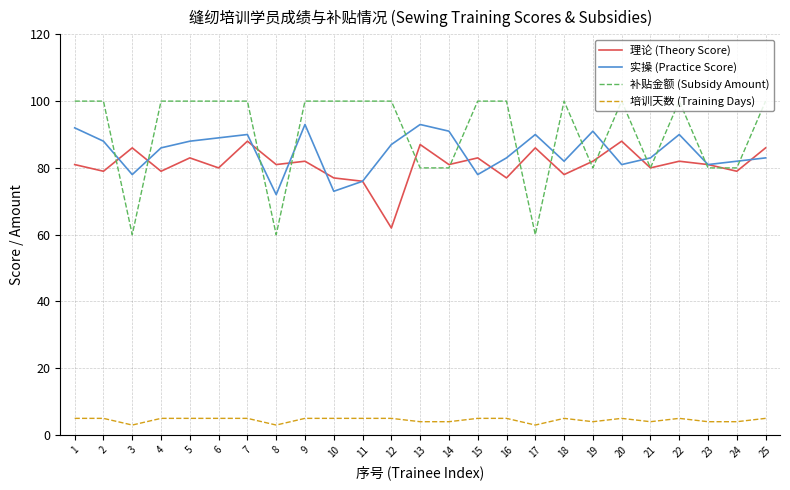

At how many categories does at least one series exceed 98?

16